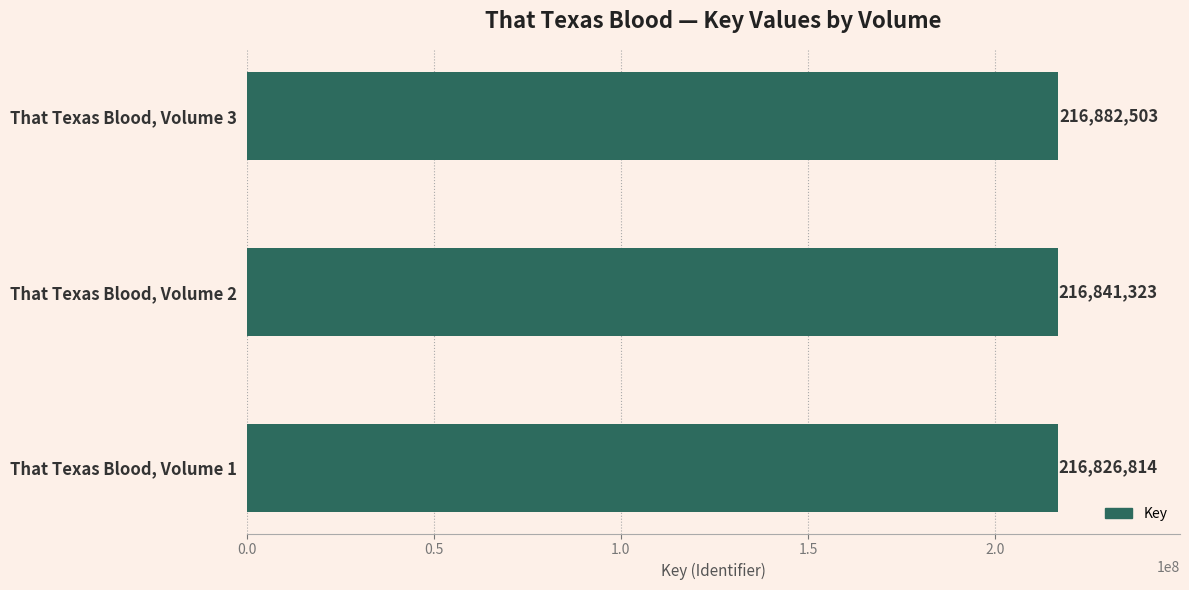

List the labels in order of value, smallest first.

That Texas Blood, Volume 1, That Texas Blood, Volume 2, That Texas Blood, Volume 3